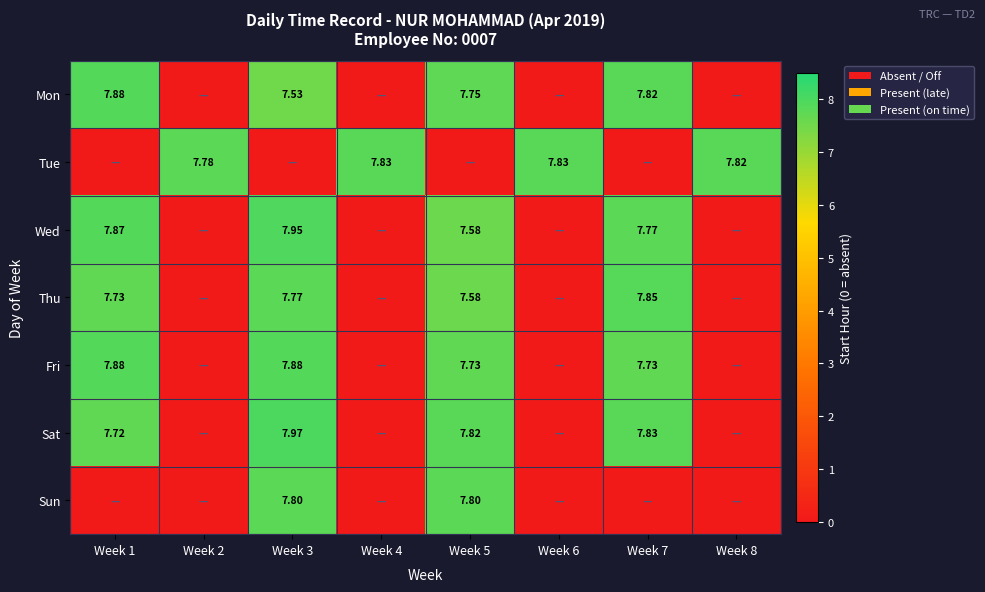

The Tue series shows 7.8 at Week 4. True or false?

True